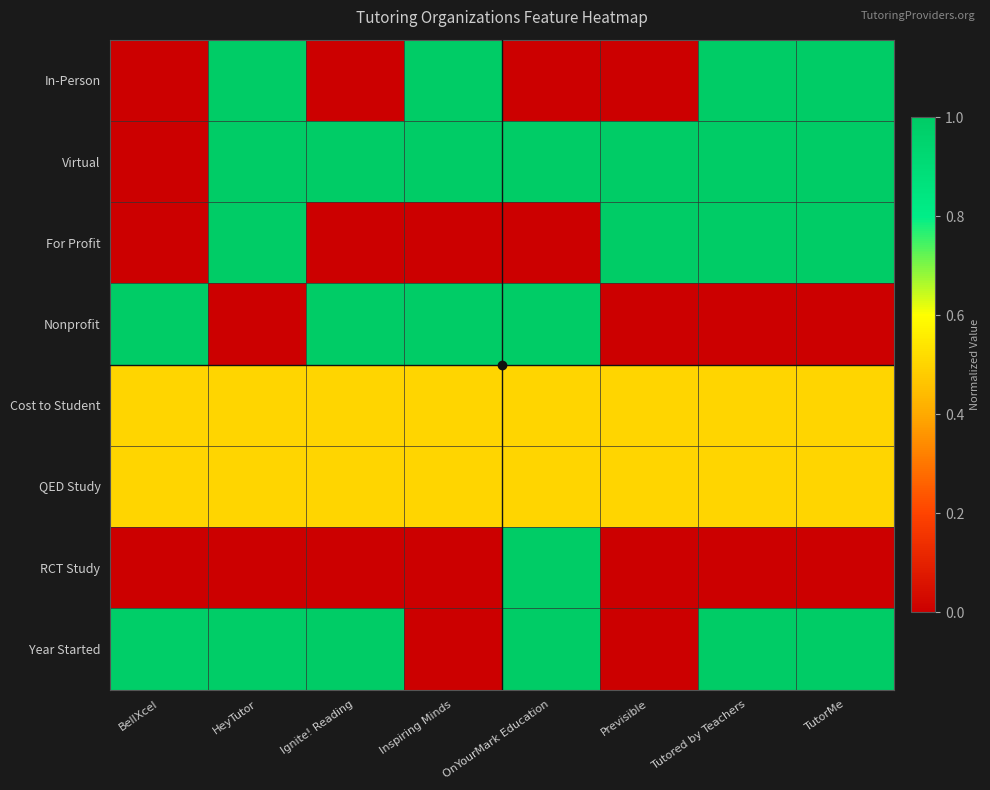

Between Inspiring Minds and HeyTutor, which is larger?

HeyTutor